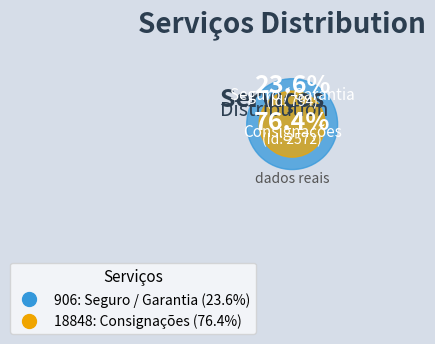

To the nearest percent, what is the difference between the largest and smallest slice percentages?

53%